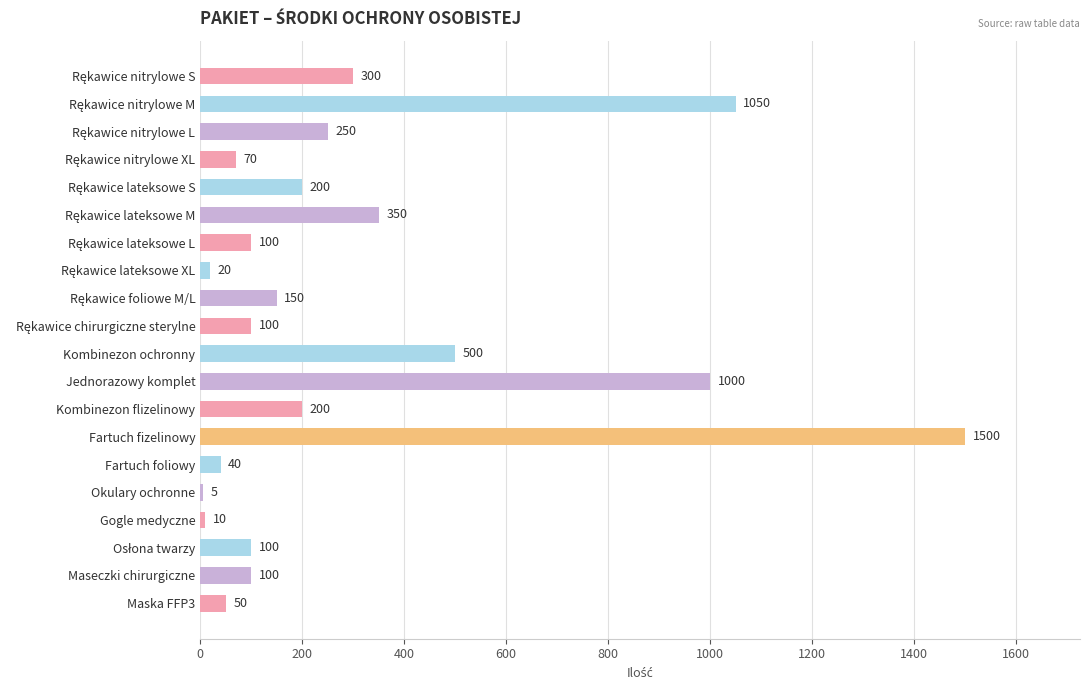

What is the change in value from Kombinezon flizelinowy to Fartuch foliowy?

-160